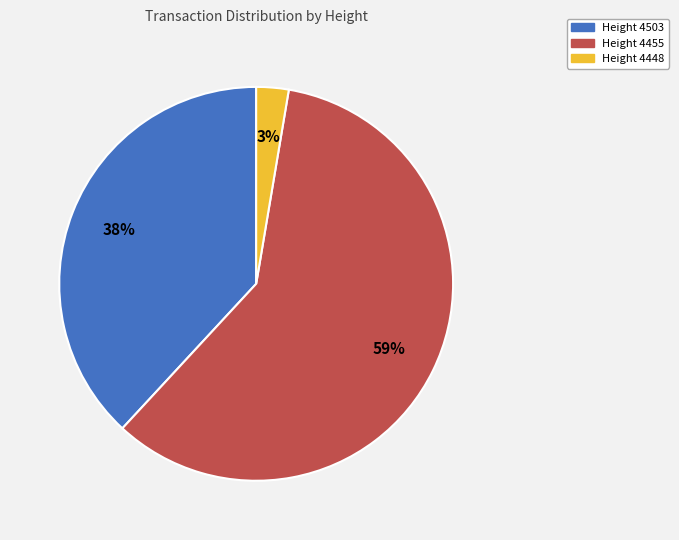

Is there a majority slice in this chart?

Yes